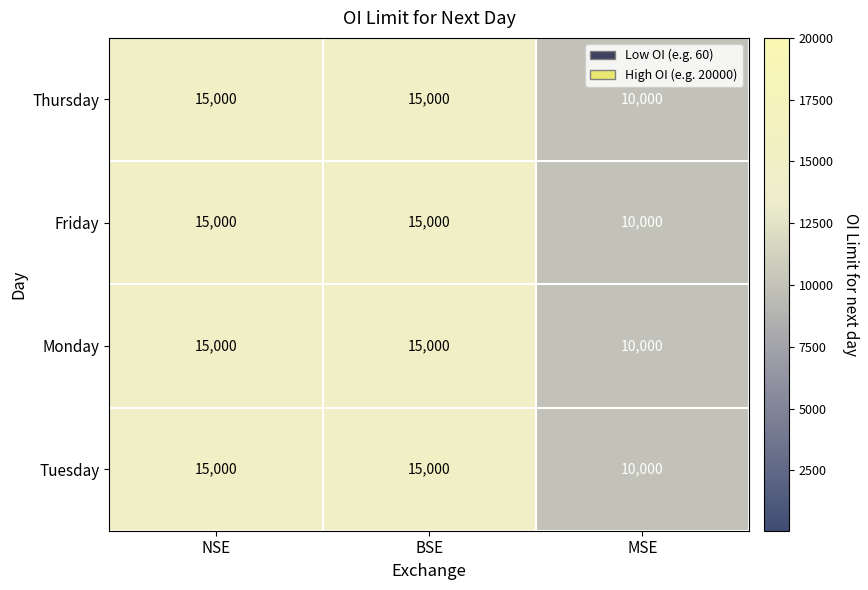

What is the maximum value for Tuesday?

15000